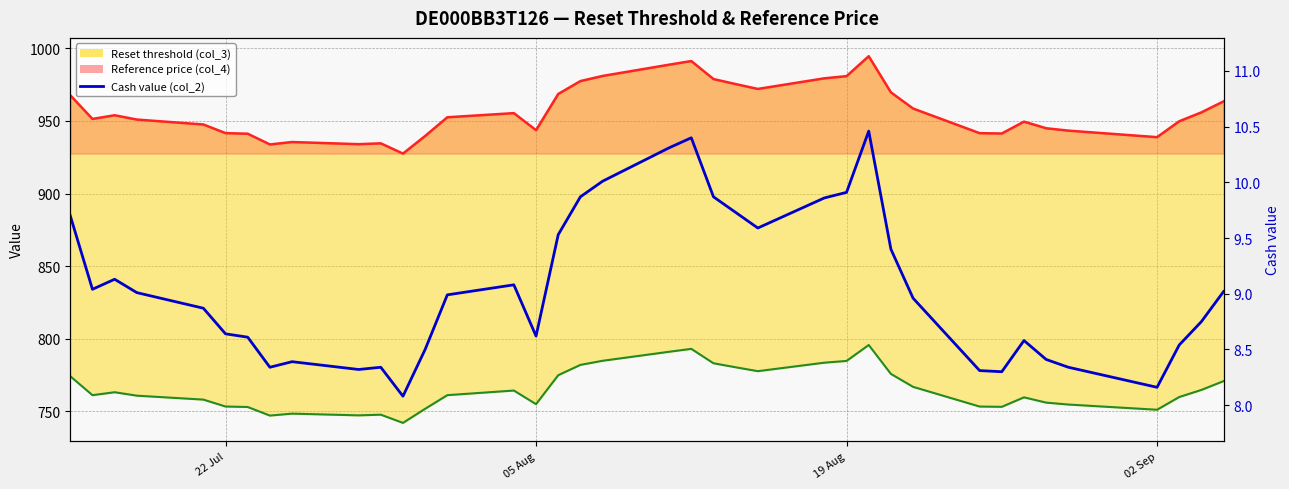

True or false: the data has more than 1 interior local peaks.

True